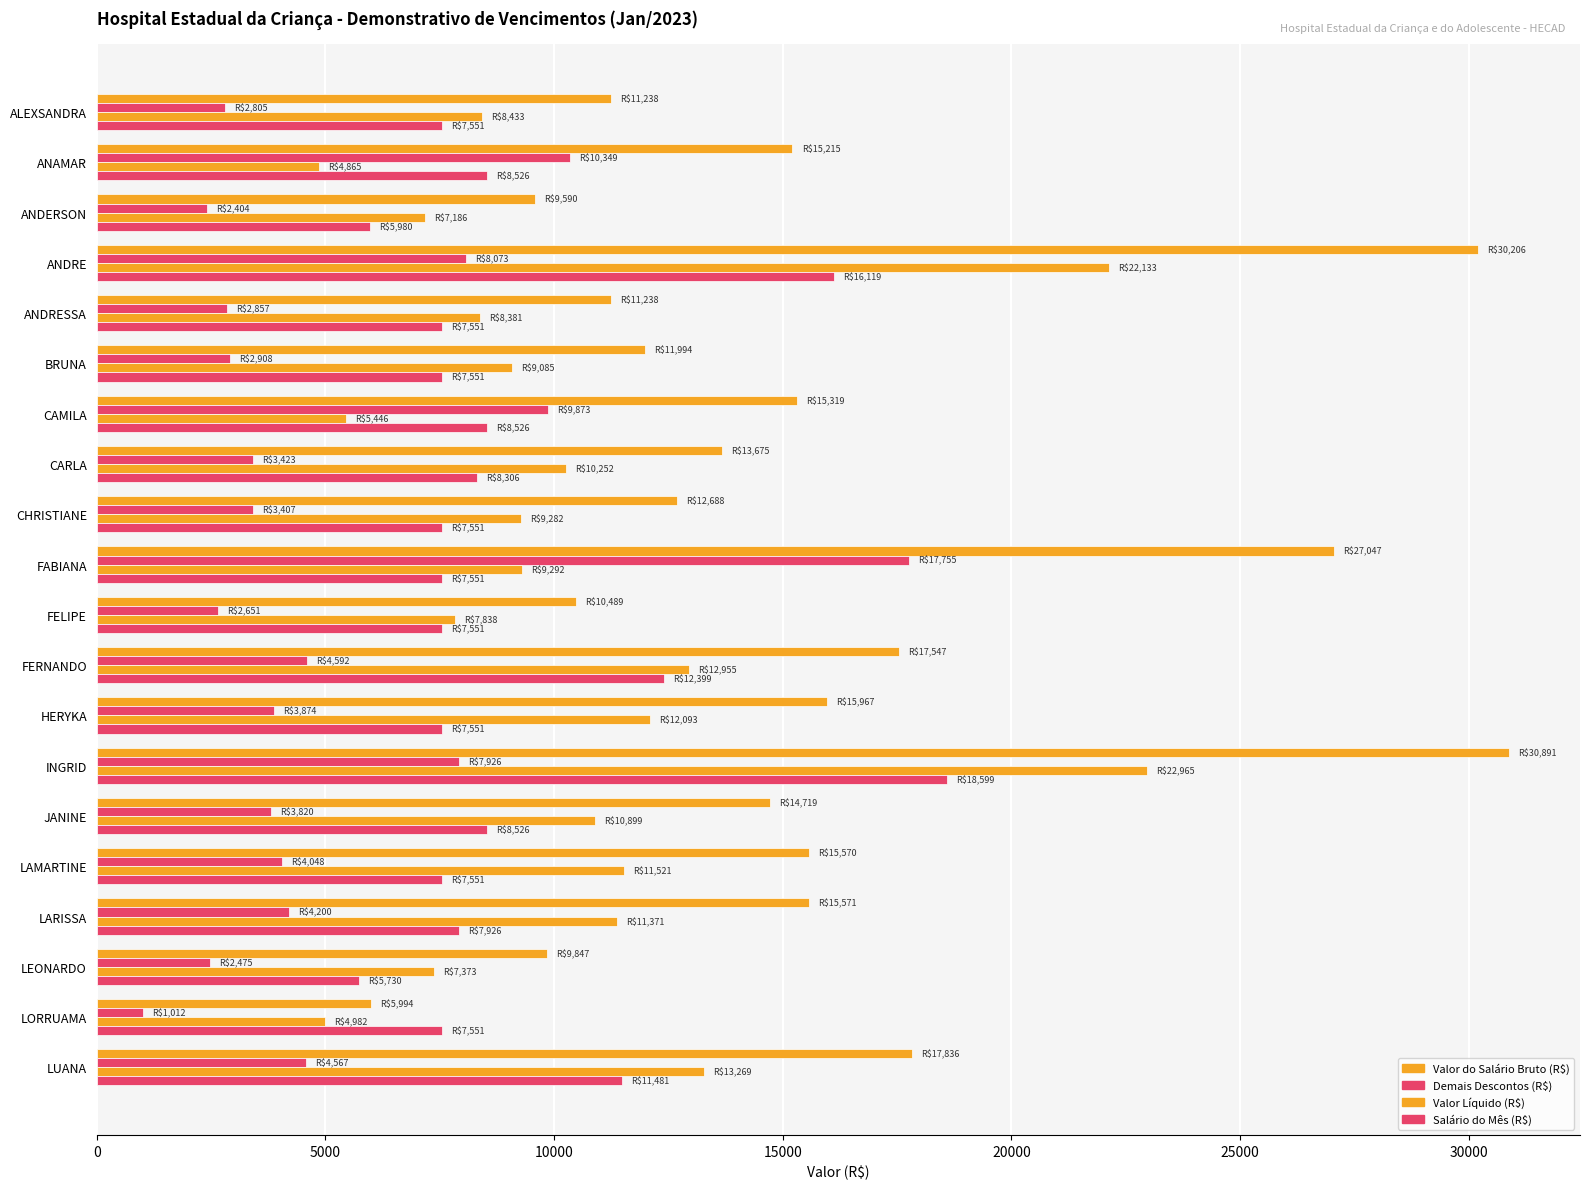

How many values in the Demais Descontos (R$) series are below 3874?

10